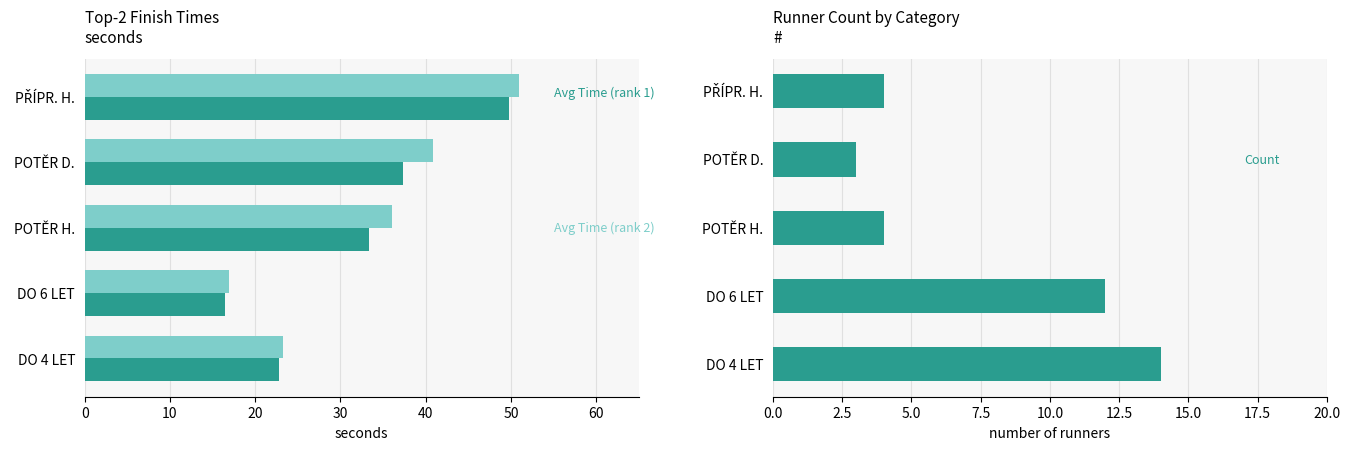

What is the difference between the highest and lowest values at POTĚR H.?

32.0